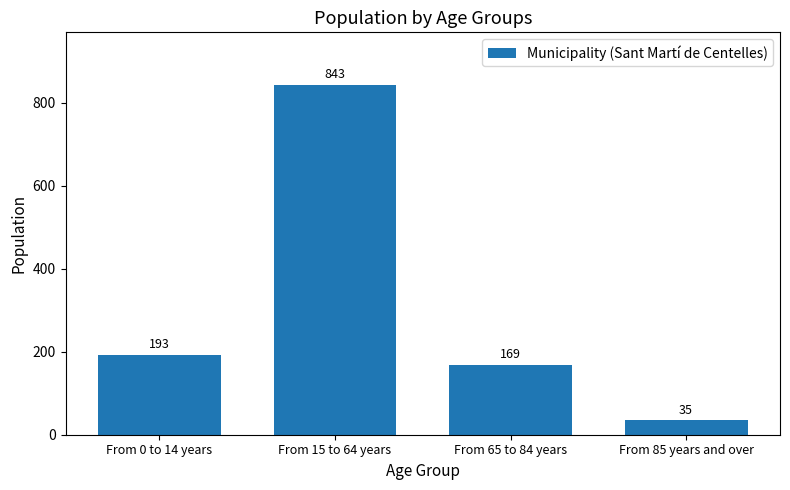

What is the value of the 1st bar from the left?

193